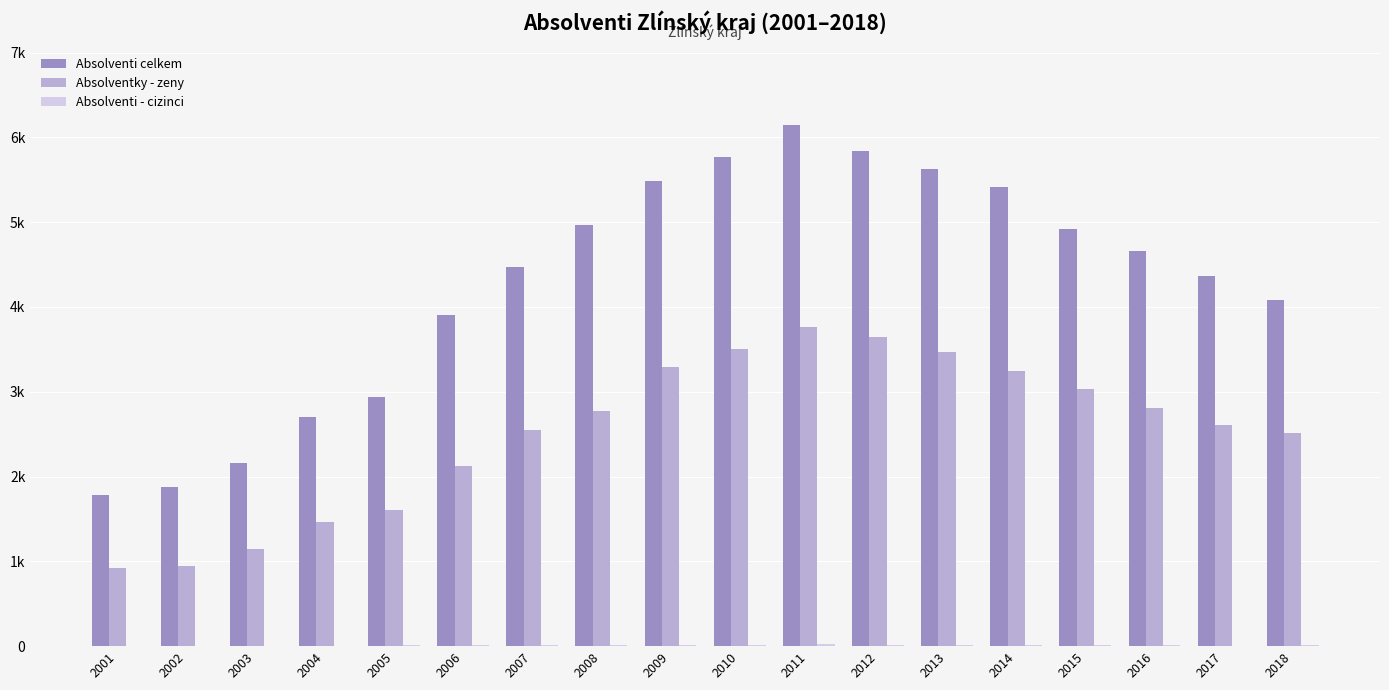

The value of Absolventi - cizinci at 2007 is 19. True or false?

True